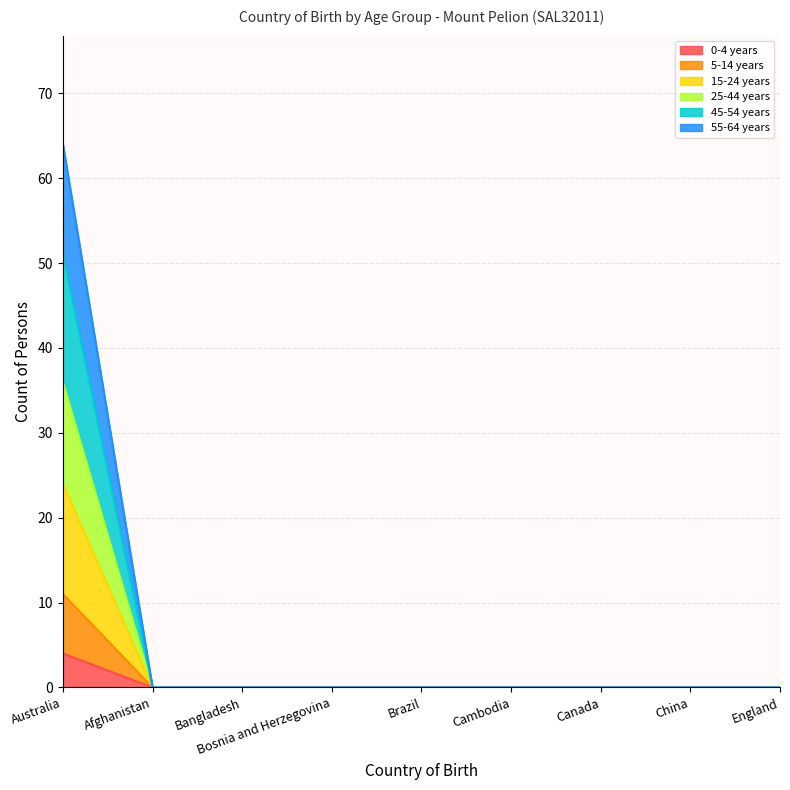

True or false: 25-44 years has more than 0 points higher than both neighbors.

False